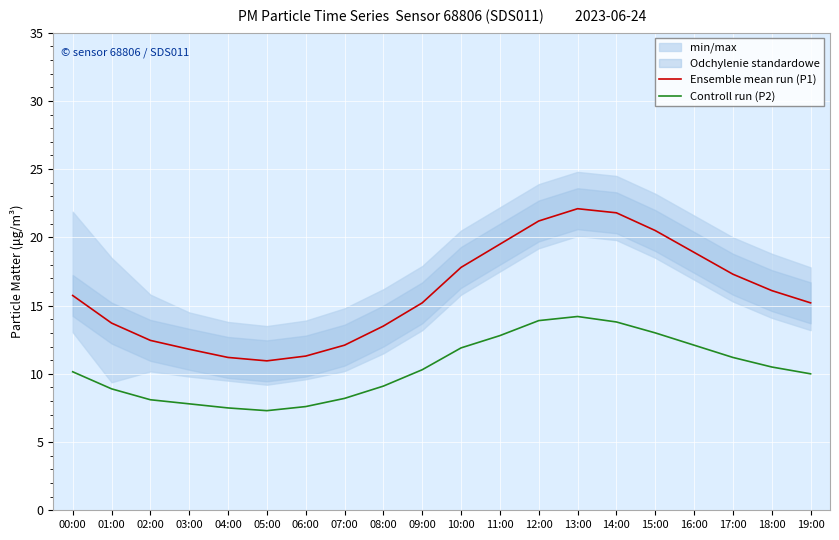

What is the label of the 2nd point from the left?

01:00